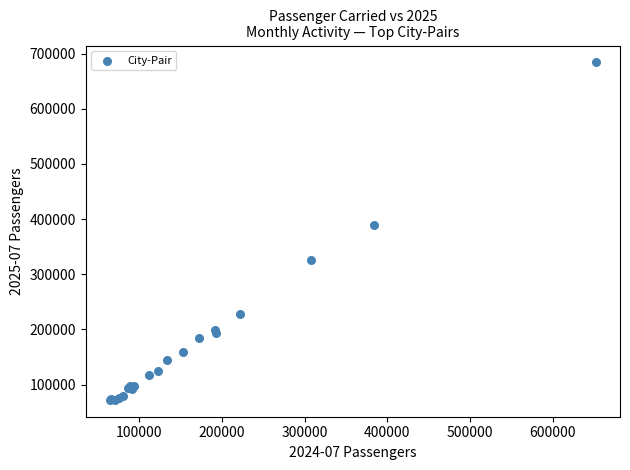

What Y value in the scatter plot is closest to 378092?

388848